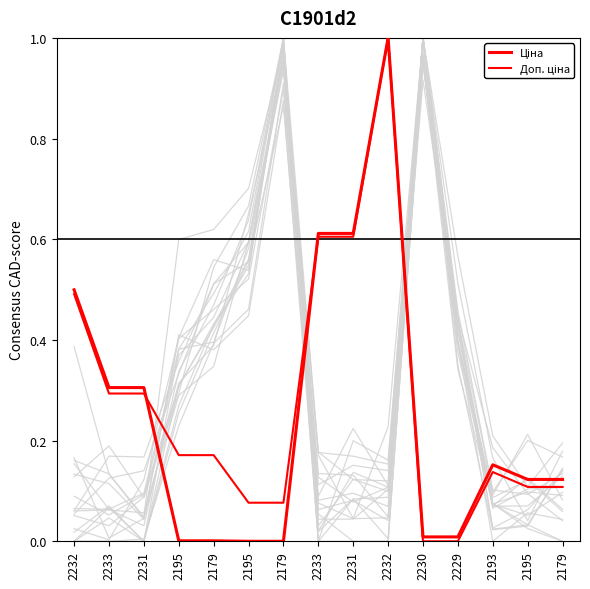

Rank the series by their average value, from highest to lowest.

Доп. ціна, Ціна